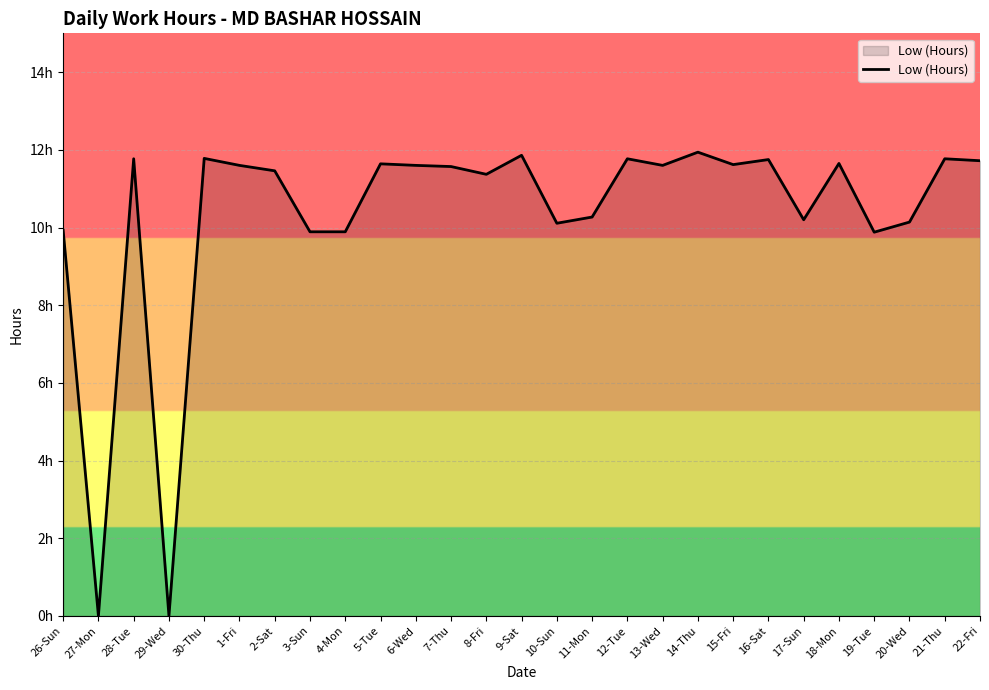

Is it true that the value at 15-Fri is 11.6?

True